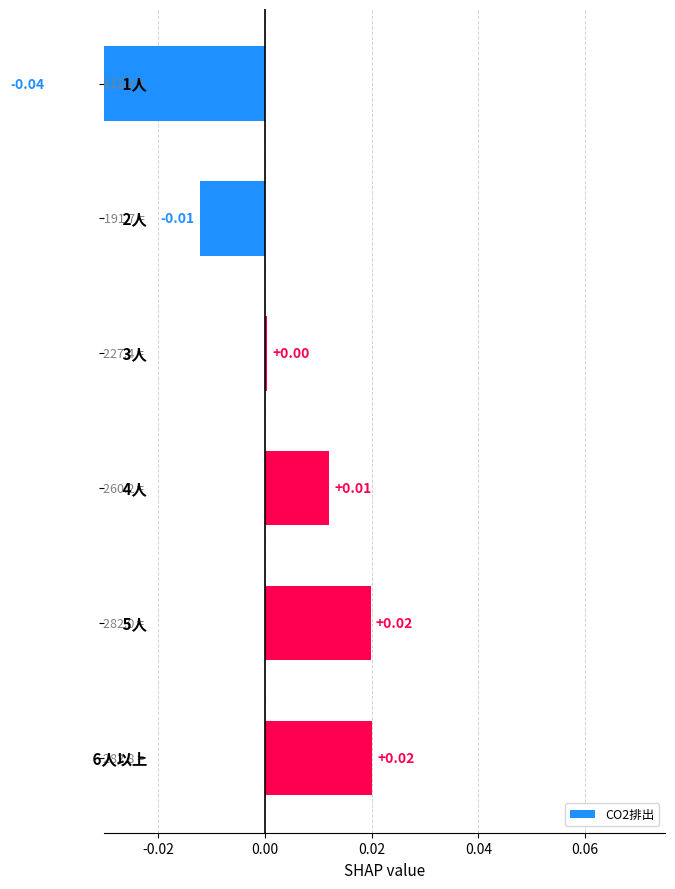

How many bars are there in total?

6